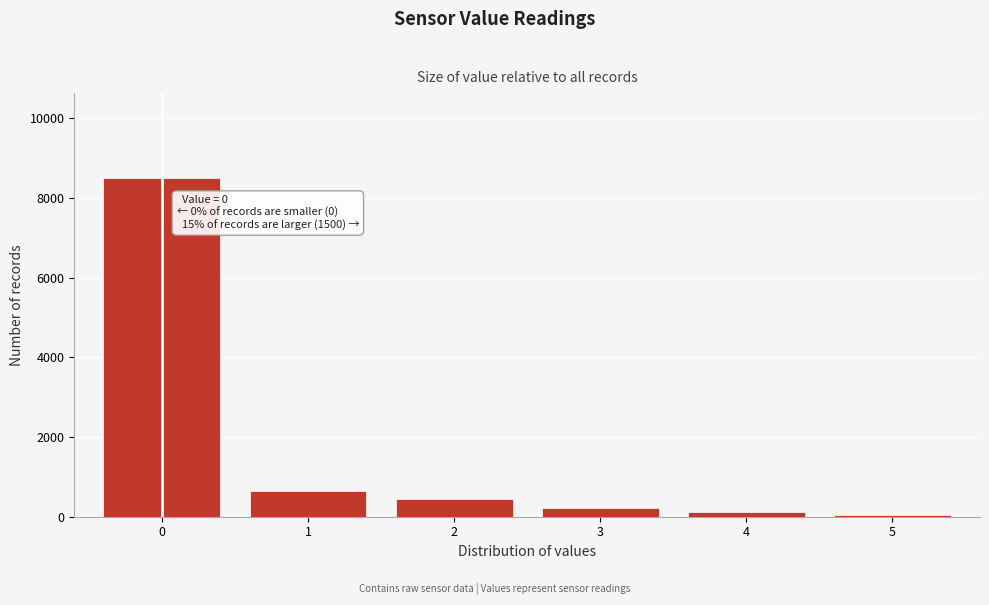

Reading left to right, list all the values displayed in this chart.

0=8500	1=650	2=450	3=230	4=120	5=50